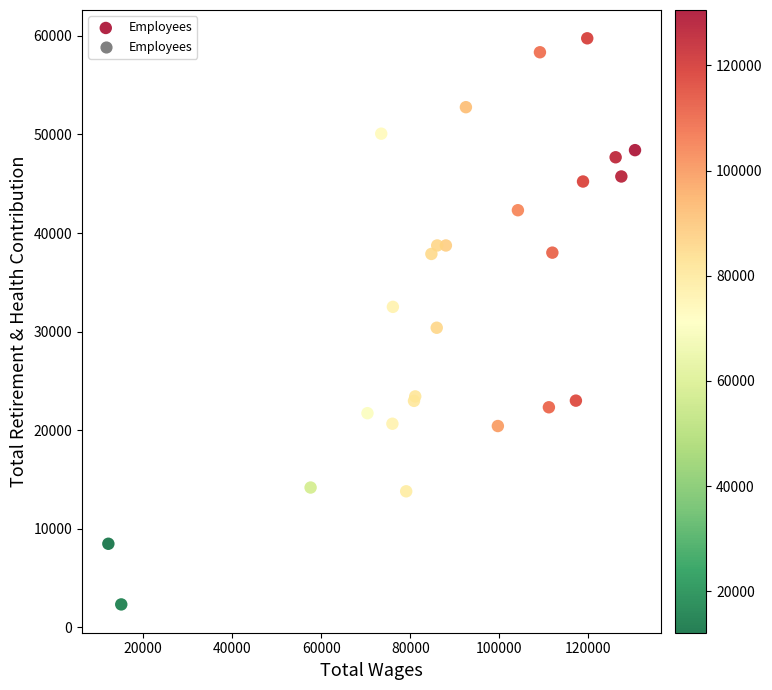

What Y value in the scatter plot is closest to 31036?

30389